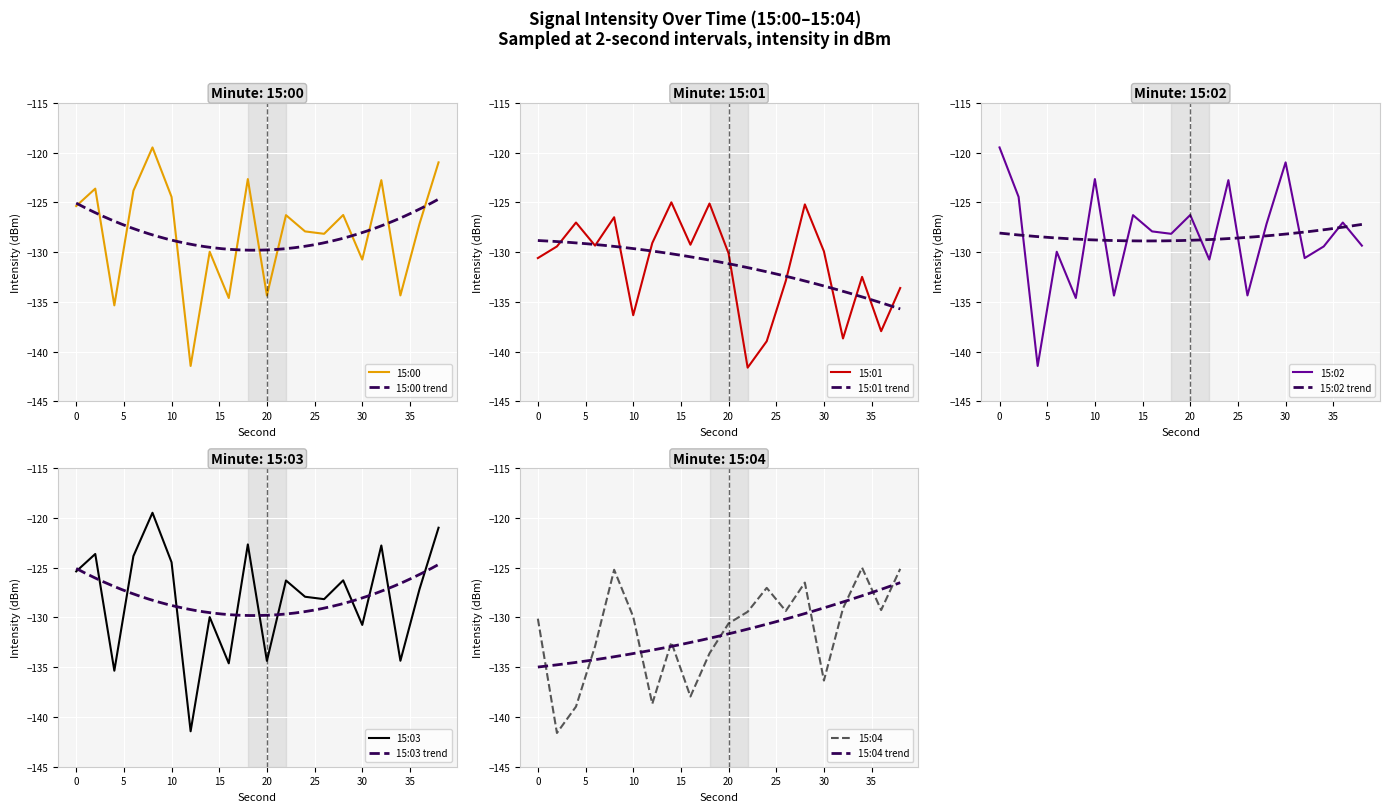

How many times do 15:00 and 15:02 cross each other?

11